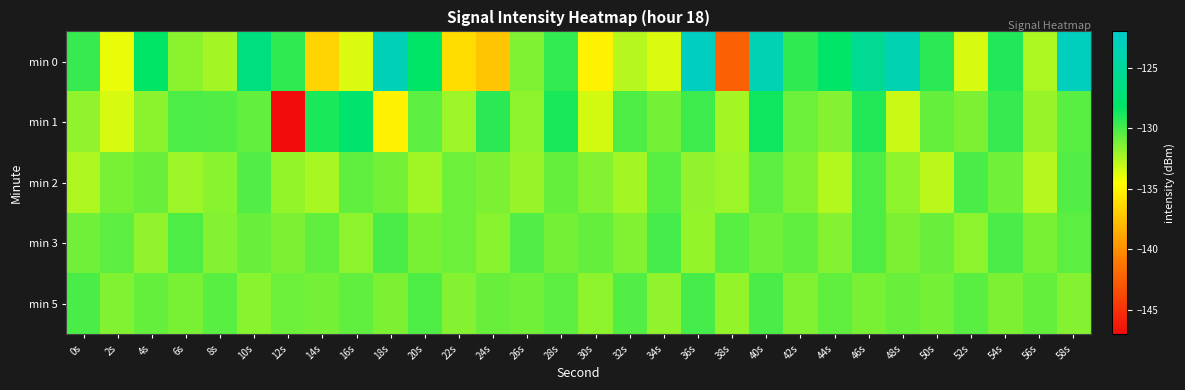

What is the total value across all series at 20s?

-652.3